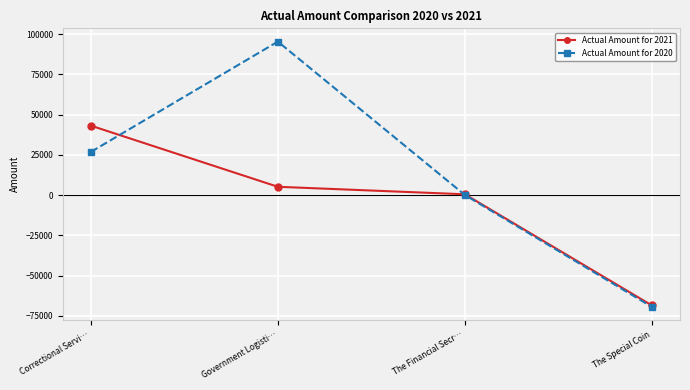

Where is the first local maximum for Actual Amount for 2020?

Government Logisti…